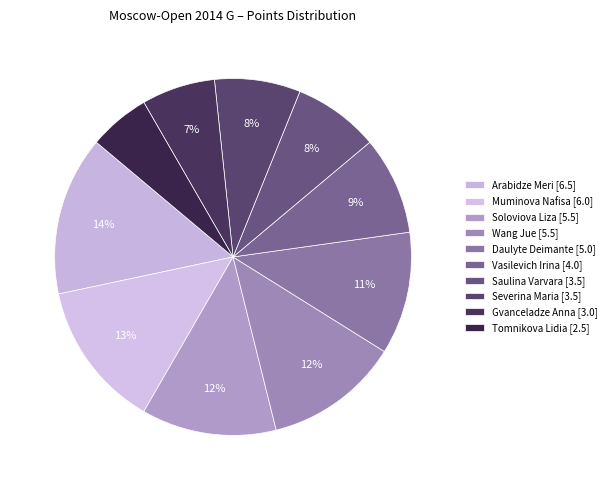

Count the number of slices in the pie.

10